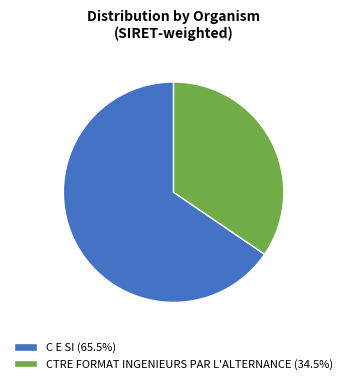

Is it true that CTRE FORMAT INGENIEURS PAR L'ALTERNANCE is 21% of the pie?

False